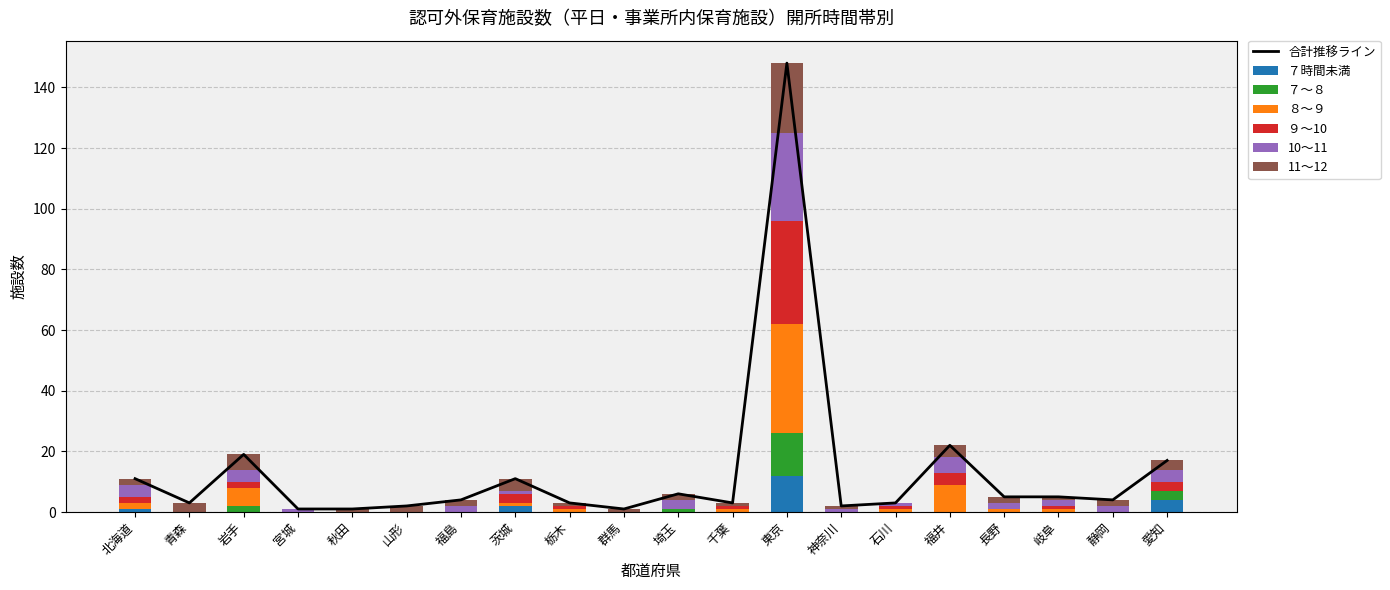

How many bars are there in total?

120